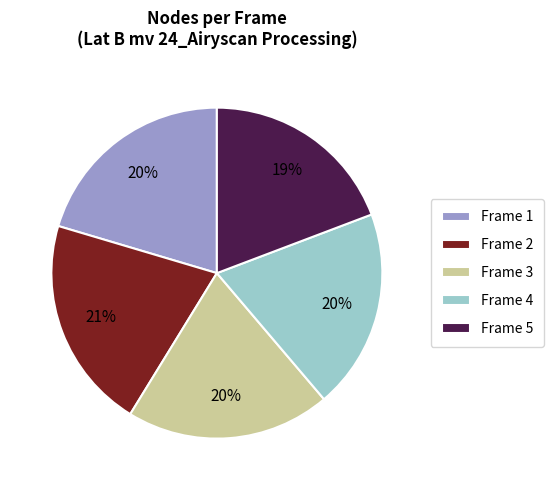

Which has a higher value, Frame 4 or Frame 2?

Frame 2